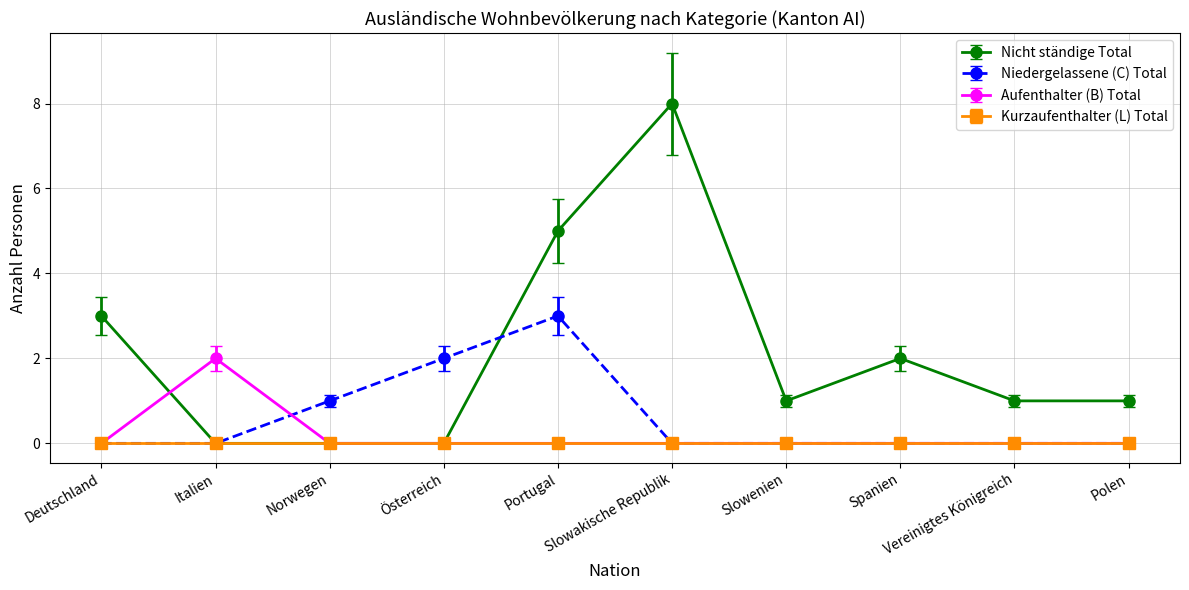

What is the maximum value shown in the chart?

8